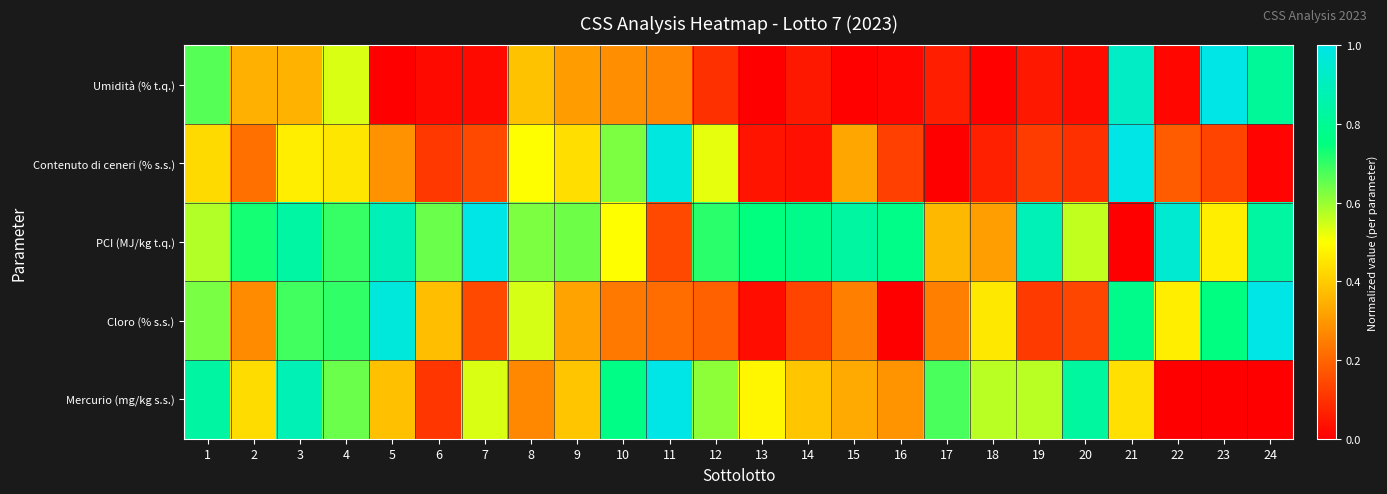

What is the total value across all series at 23?

2.4